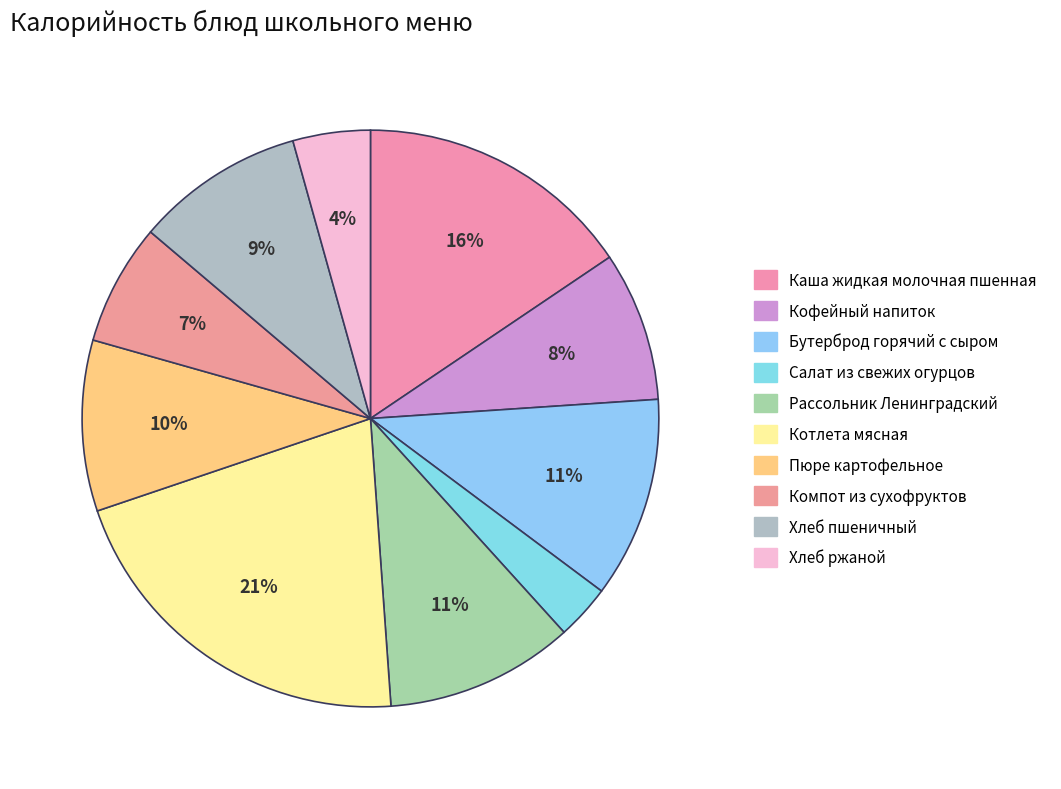

What percentage is the Хлеб ржаной slice, to the nearest percent?

4%